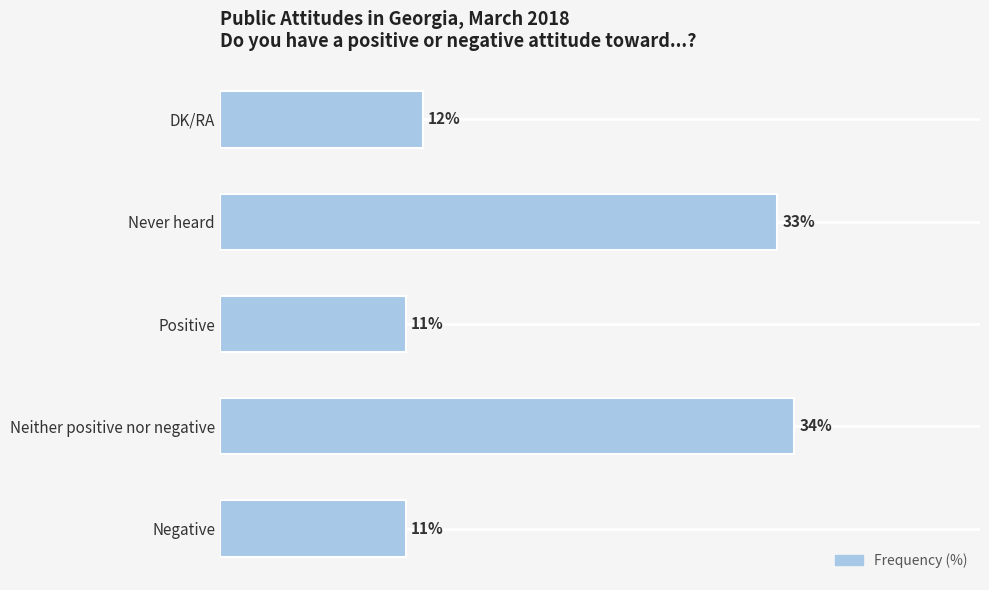

Are the bars horizontal?

Yes